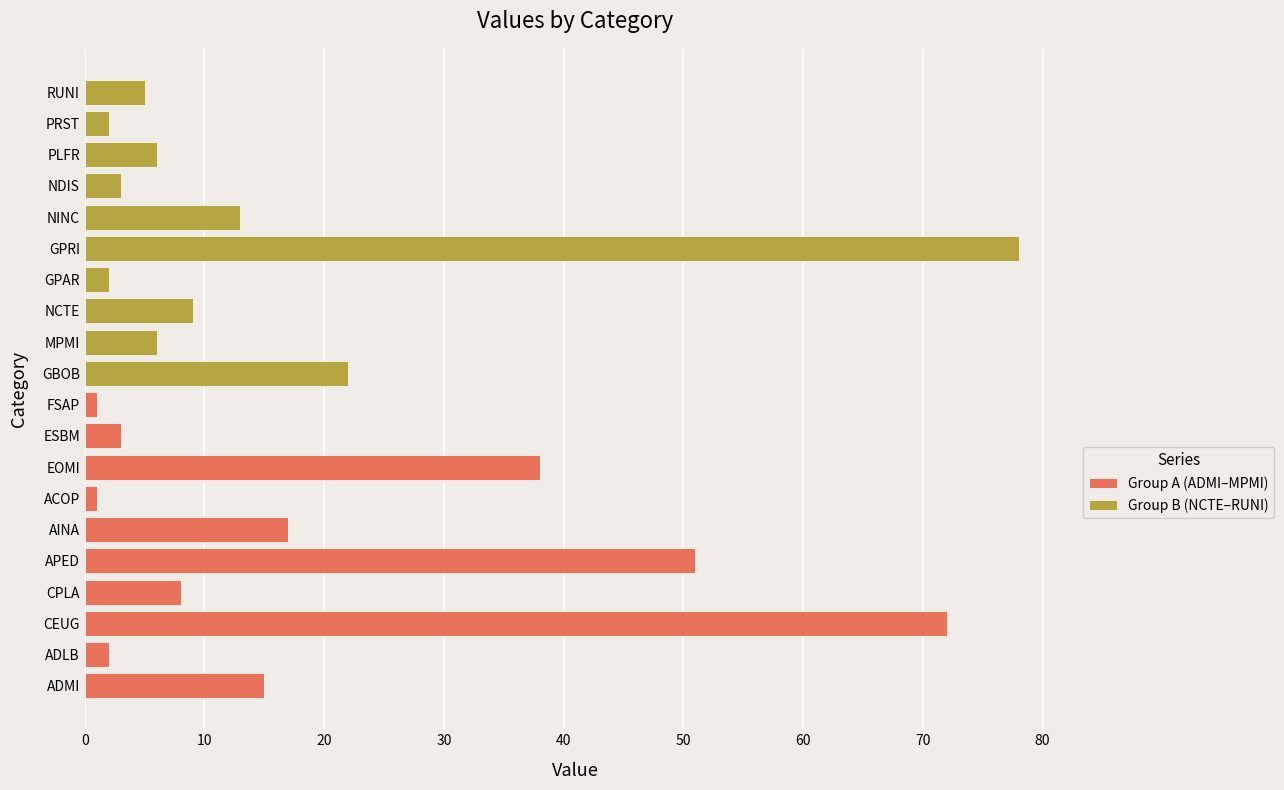

Which category has the highest value in the Group A (ADMI–MPMI) series?

CEUG